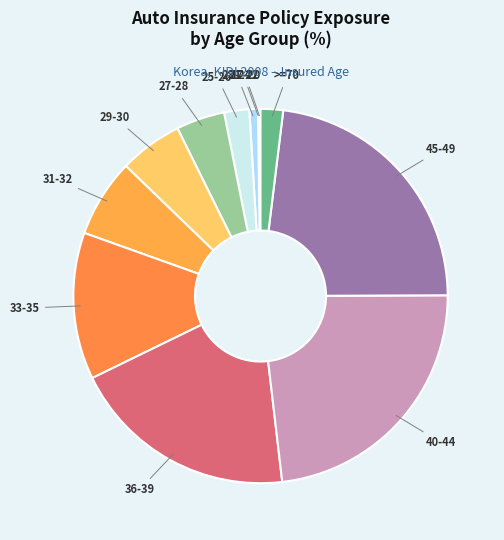

Is the sum of 25-26 and 29-30 greater than half?

No